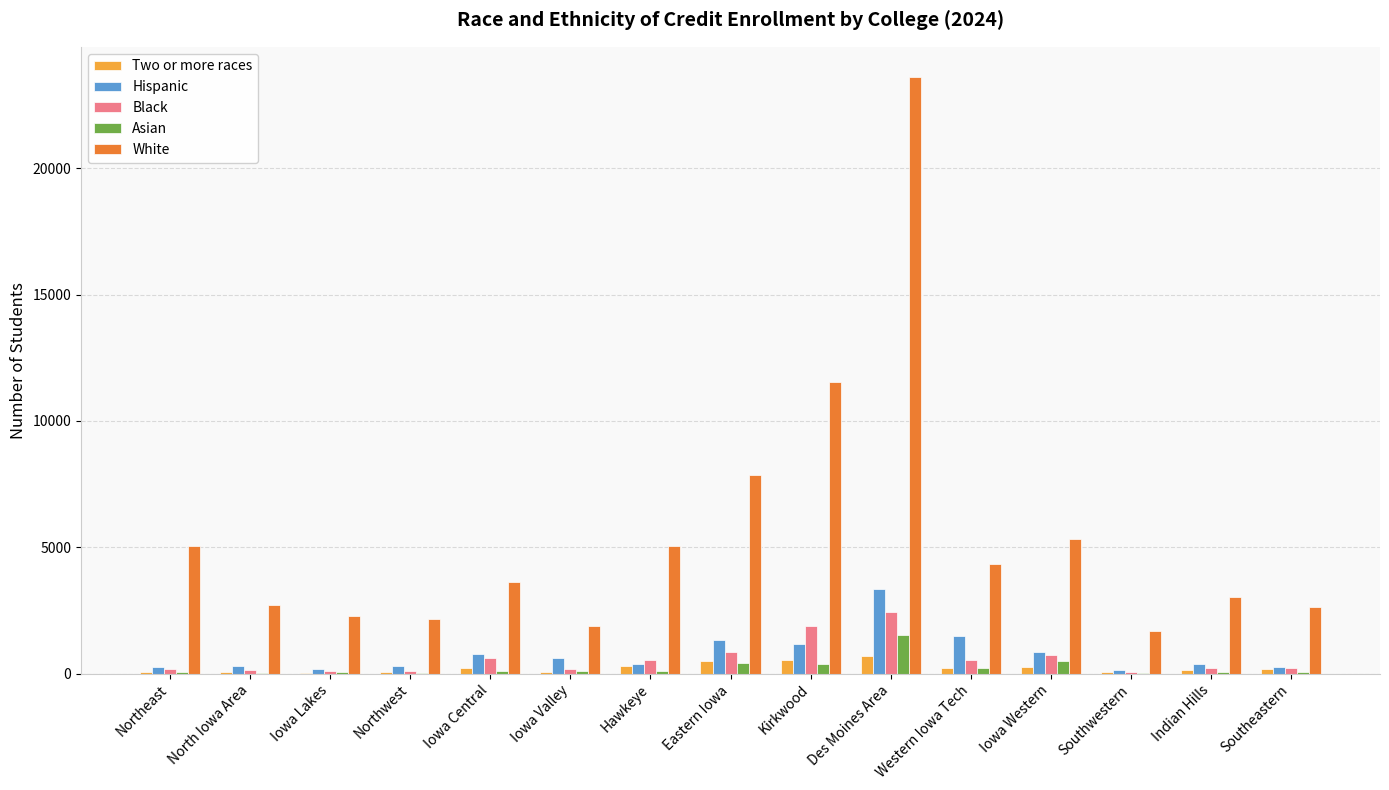

Where is White nearest to the value 12659?

Kirkwood